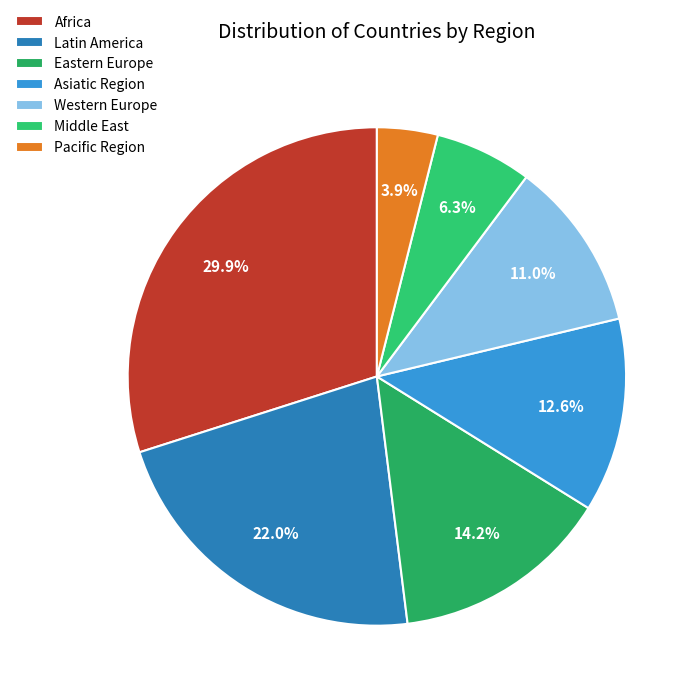

Do Middle East and Latin America together represent more than half of the pie?

No